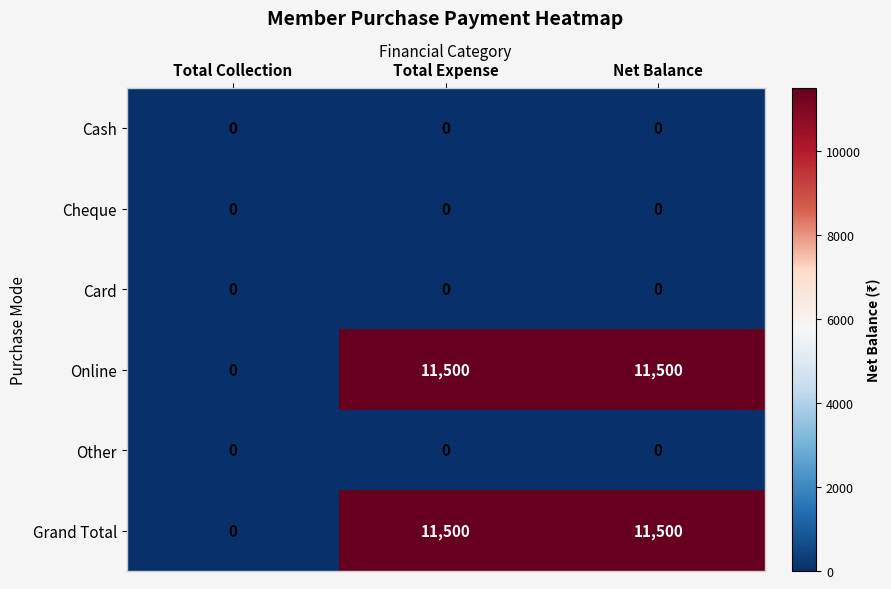

What is the total value across all series at Total Expense?

23000